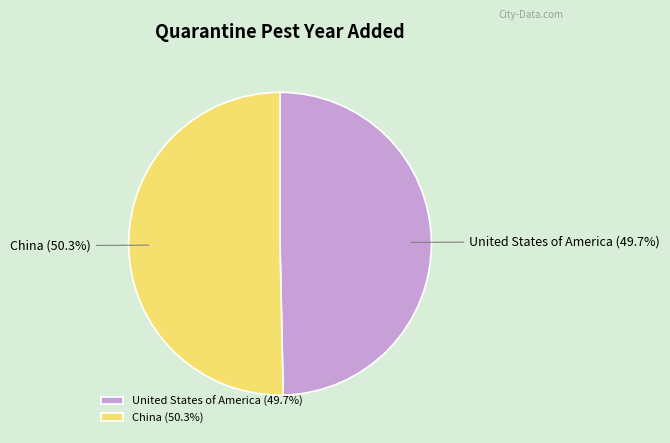

Which has a higher value, China or United States of America?

China